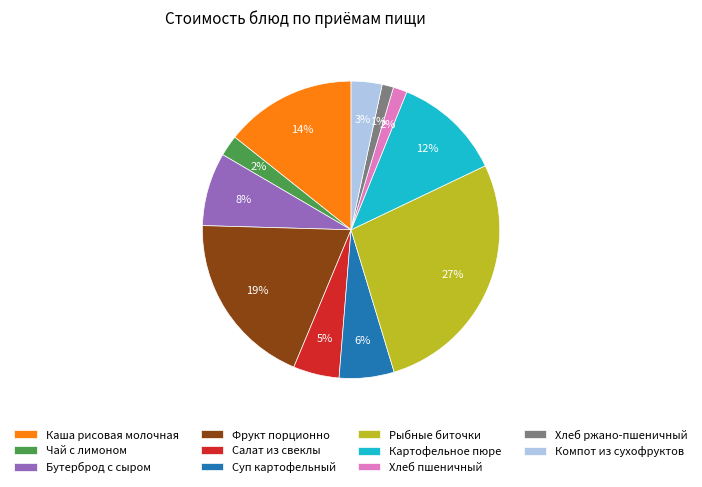

To the nearest percent, what percentage of the pie is Компот из сухофруктов?

3%